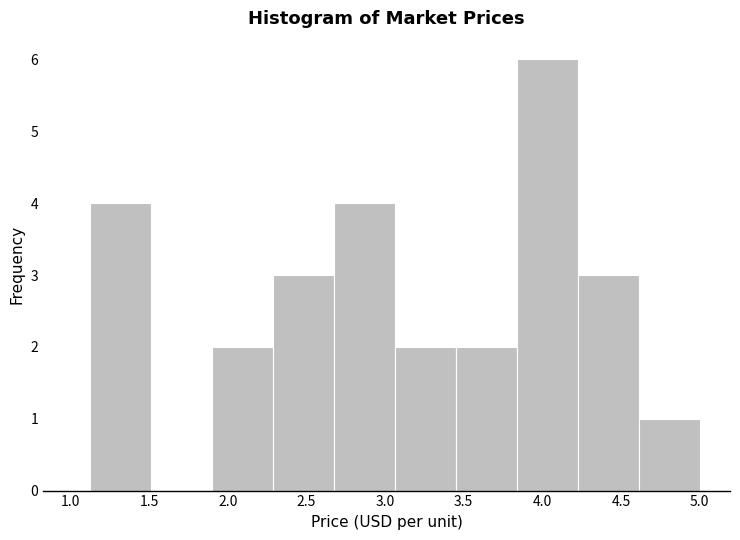

Over which range of the x-axis is the bar tallest?

3.85 to 4.25